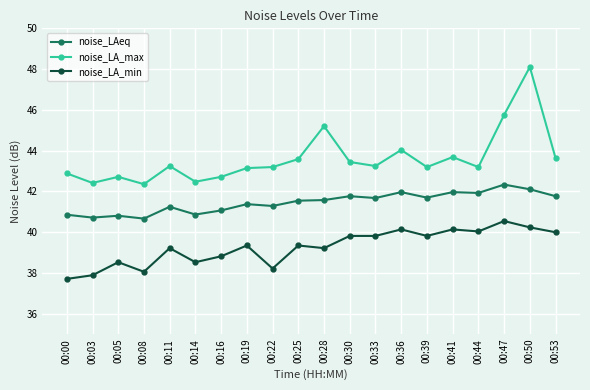

True or false: noise_LA_min and noise_LAeq cross at least once.

False